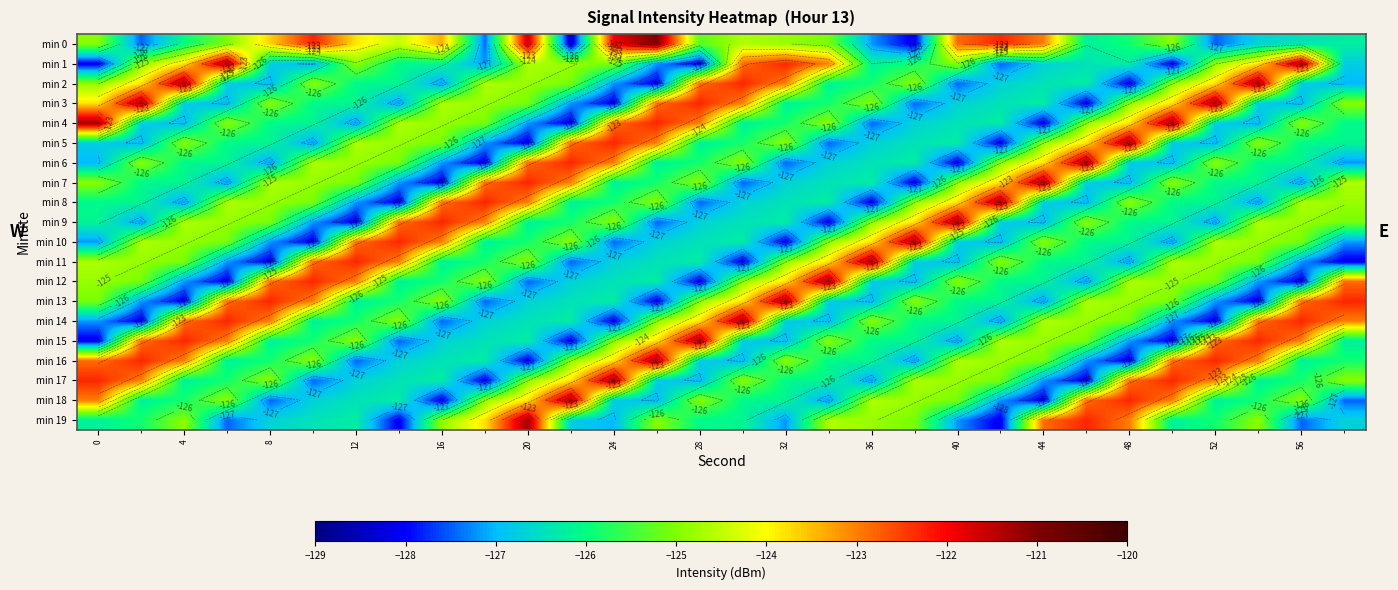

How many categories are shown in the chart?

30